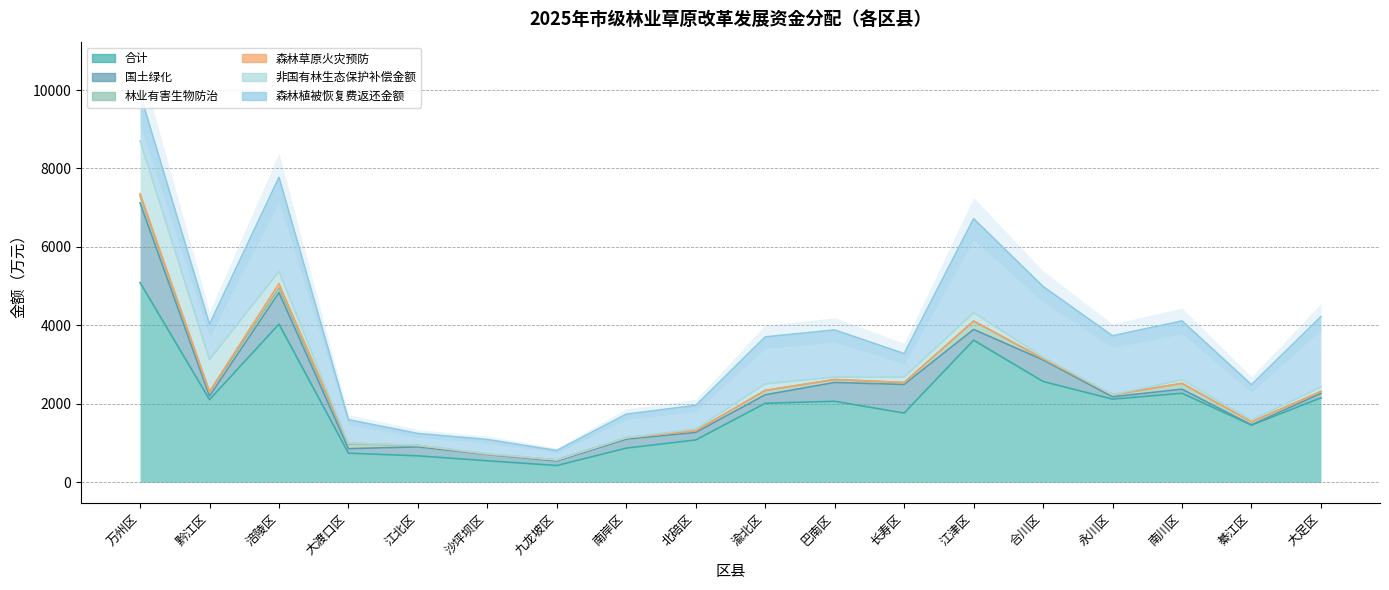

Is it true that 森林草原火灾预防 equals 8 at 黔江区?

False